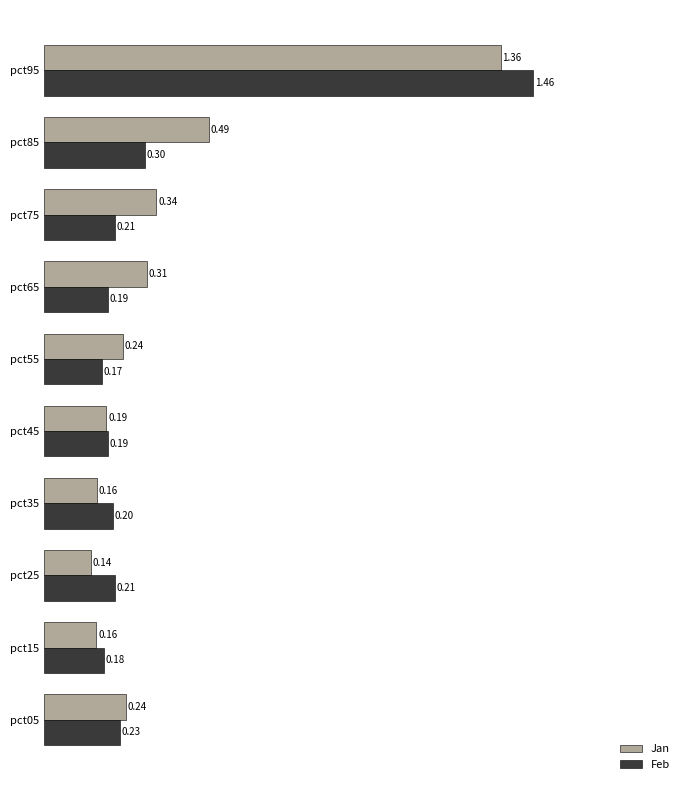

List the series in order of their overall mean, lowest first.

Feb, Jan